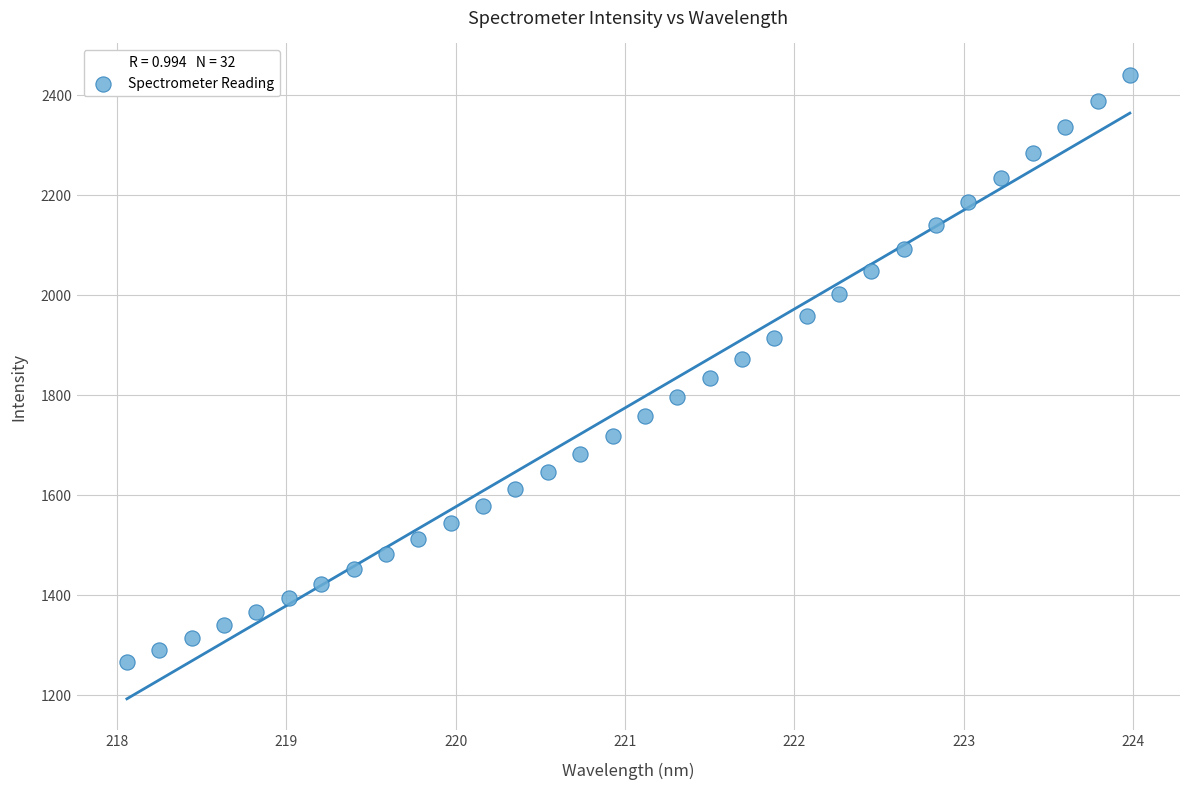

What is the range of X values (max minus min)?

5.9